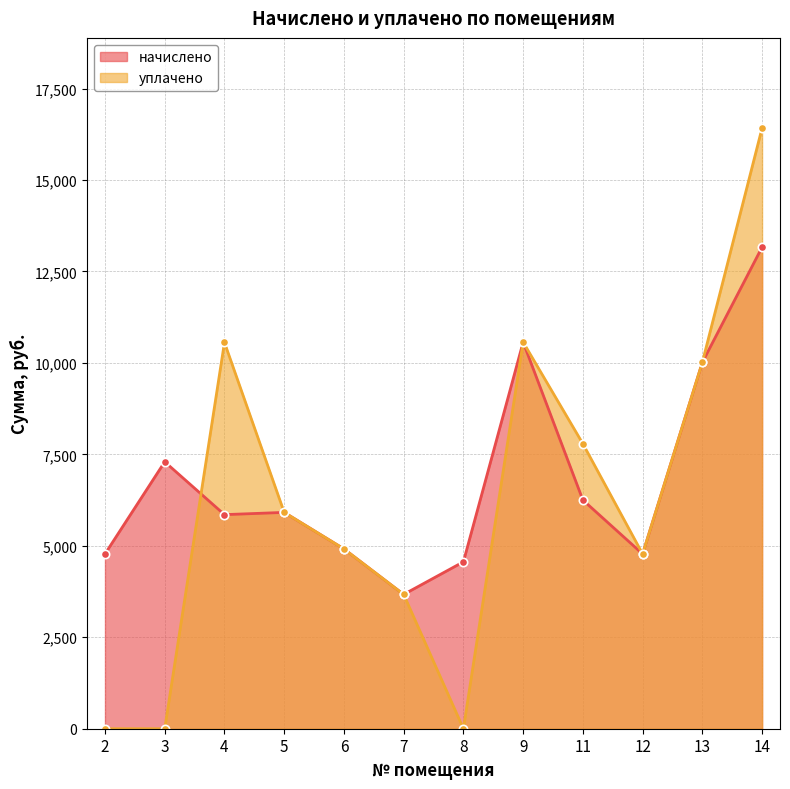

What is the sum of the уплачено values at 6 and 4?

15473.7